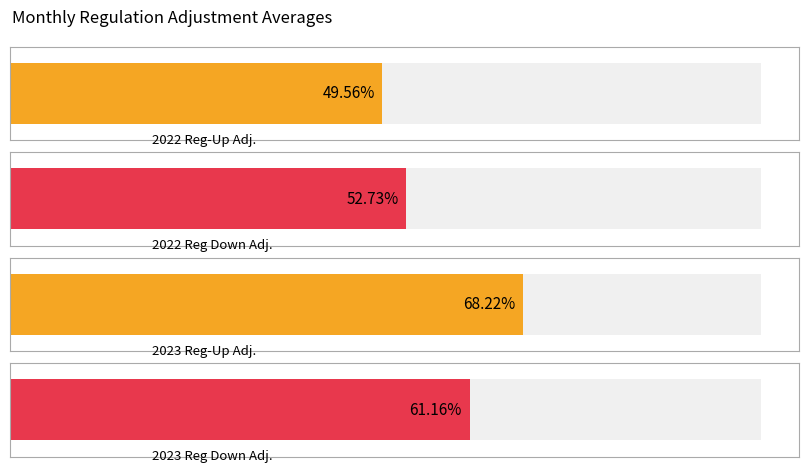

Is the value of 2022 Reg-Up Adj. at Nov. greater than the value of 2023 Reg-Up Adj. at Aug.?

No